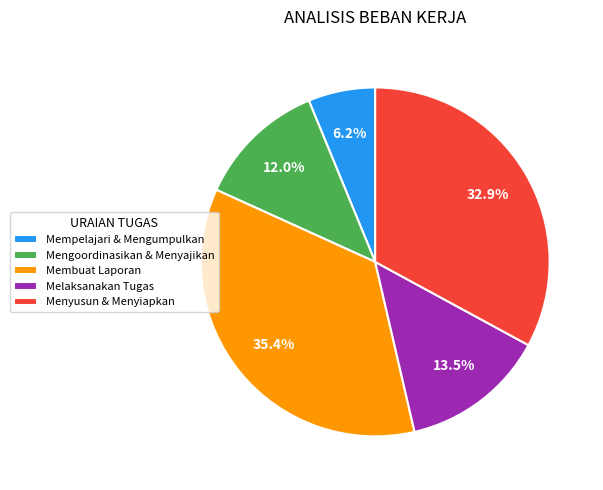

What is the largest slice in the pie chart?

Membuat Laporan